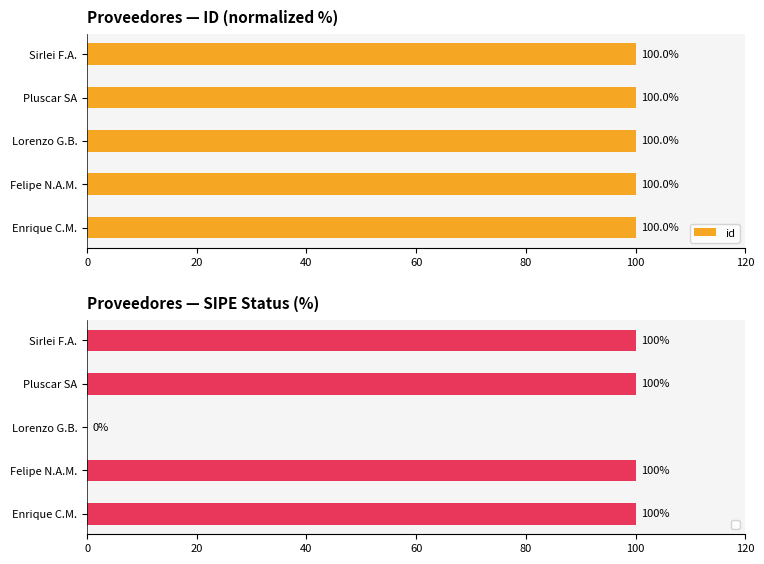

How many distinct data groups are displayed?

1